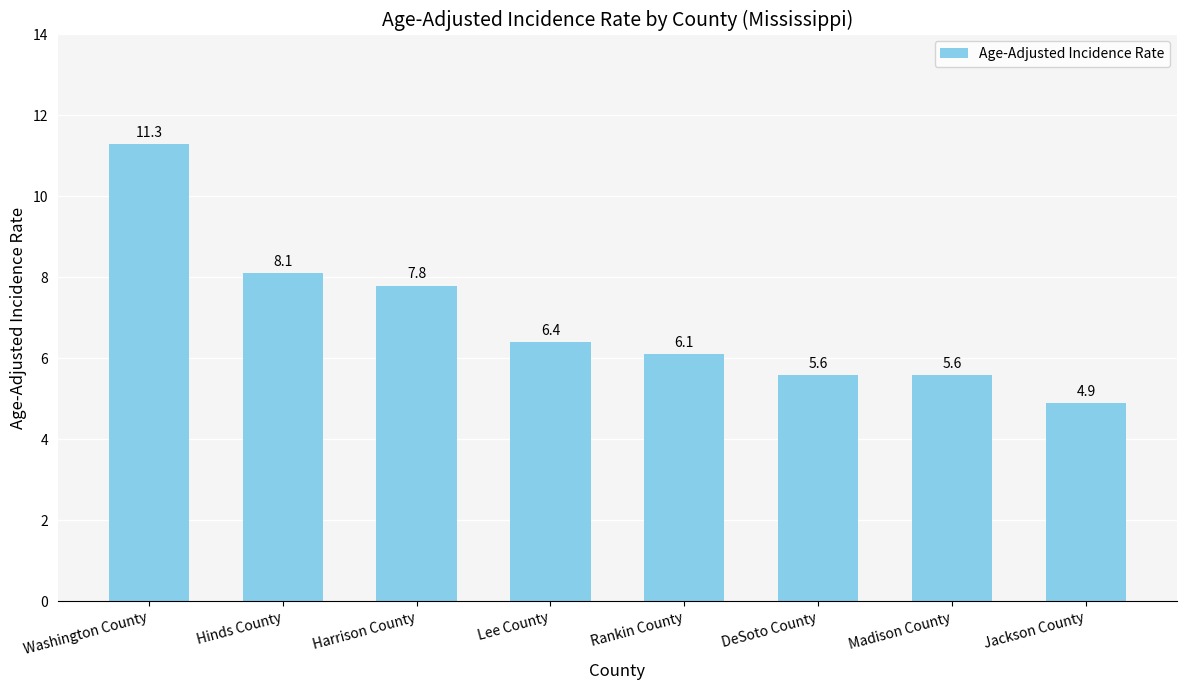

Between Madison County and Harrison County, which is larger?

Harrison County